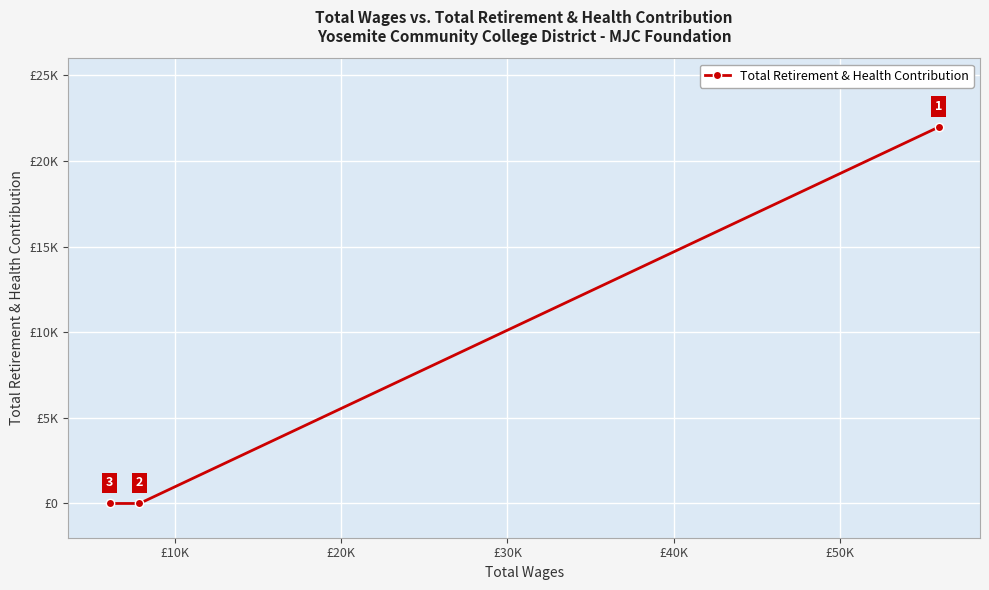

What is the maximum value shown in the chart?

21978